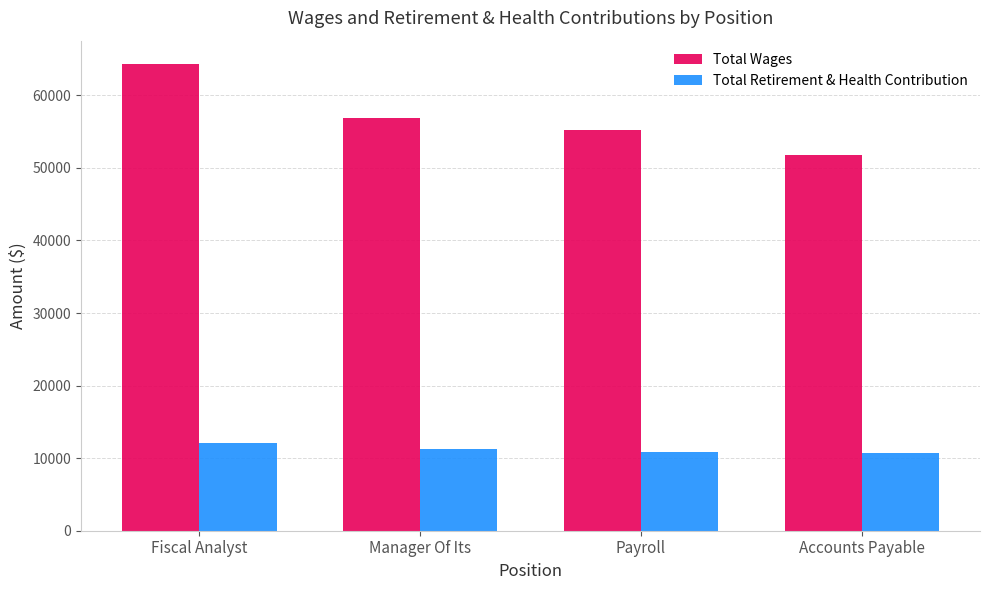

What is the spread (max minus min) of values at Fiscal Analyst?

52181